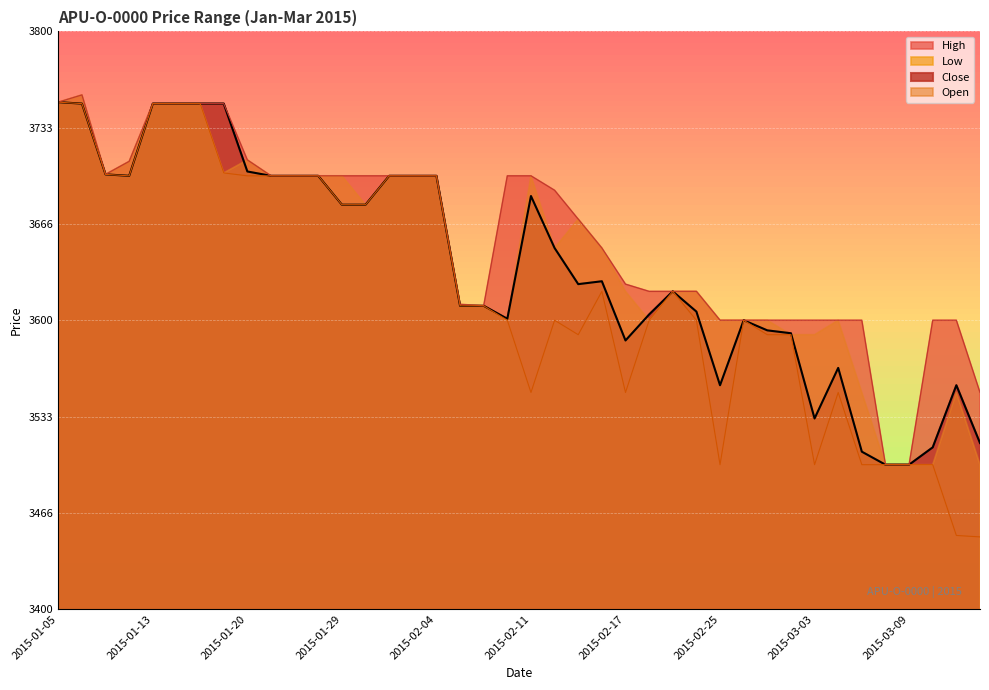

What is the difference between the High values at 2015-02-13 and 2015-02-05?

59